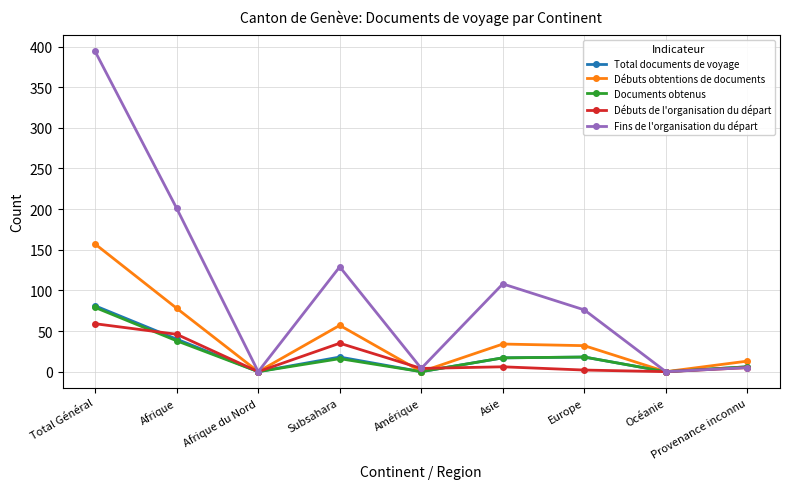

What is the label of the 1st point from the left?

Total Général